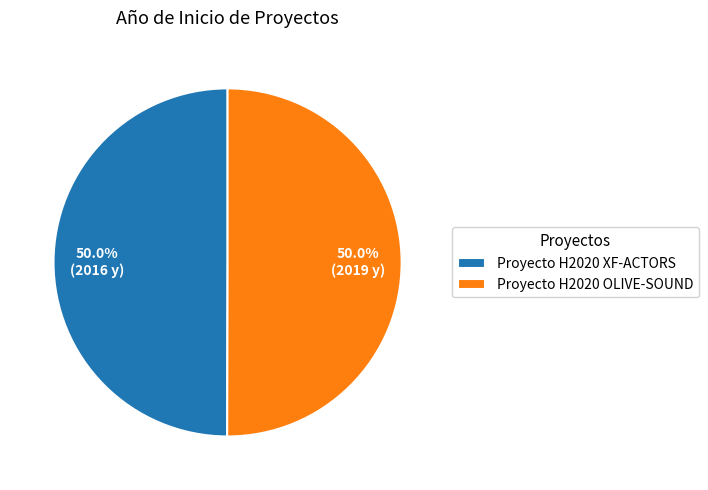

To the nearest percent, what is the combined percentage of Proyecto H2020 OLIVE-SOUND and Proyecto H2020 XF-ACTORS?

100%